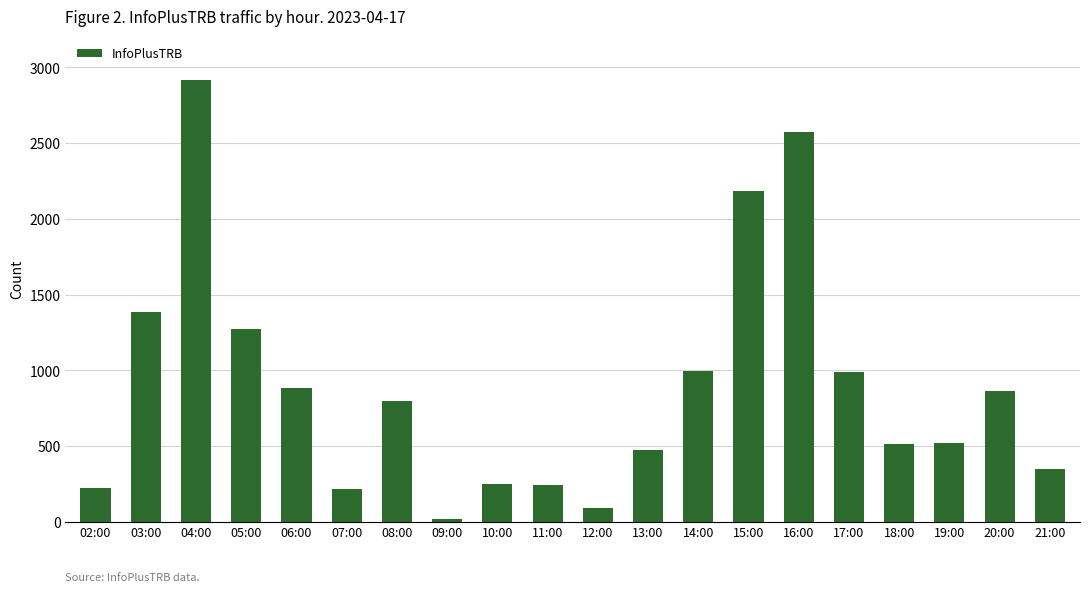

The chart shows a value of 4928 at 04:00. True or false?

False